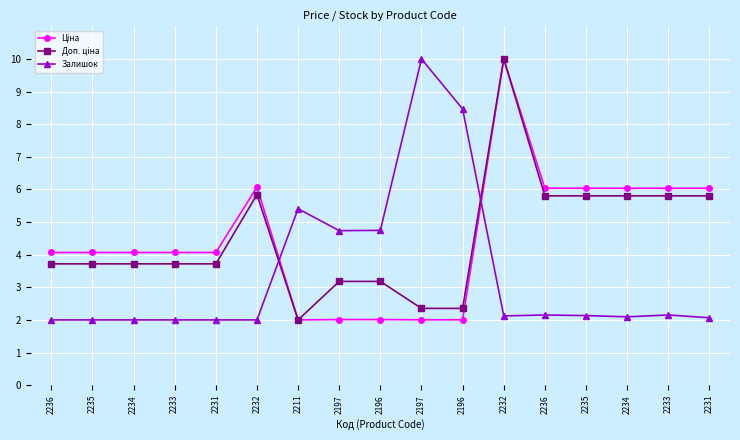

True or false: Ціна and Залишок intersect in this chart.

True